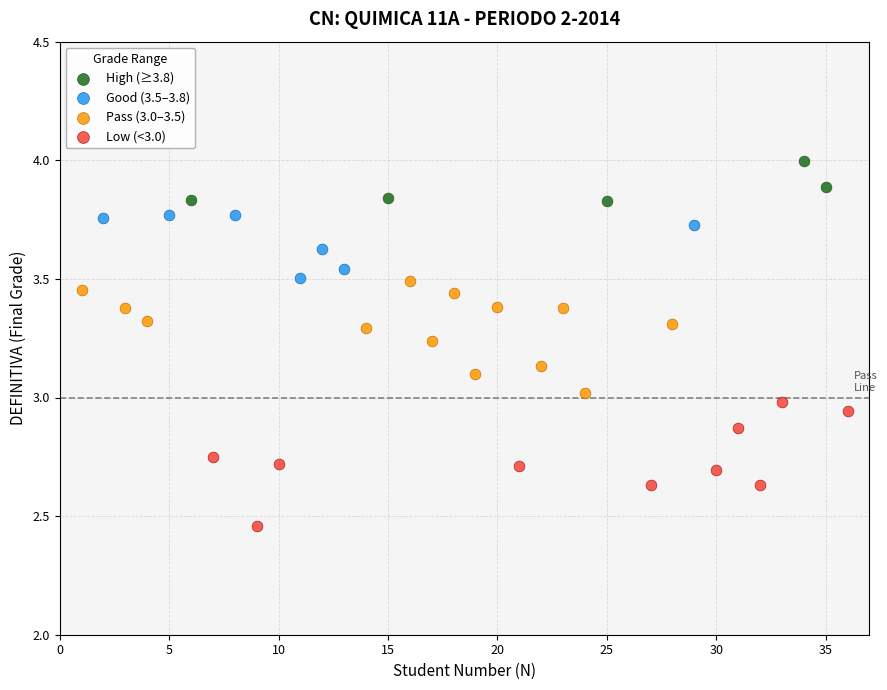

Which series reaches the minimum Y coordinate?

Low (<3.0)